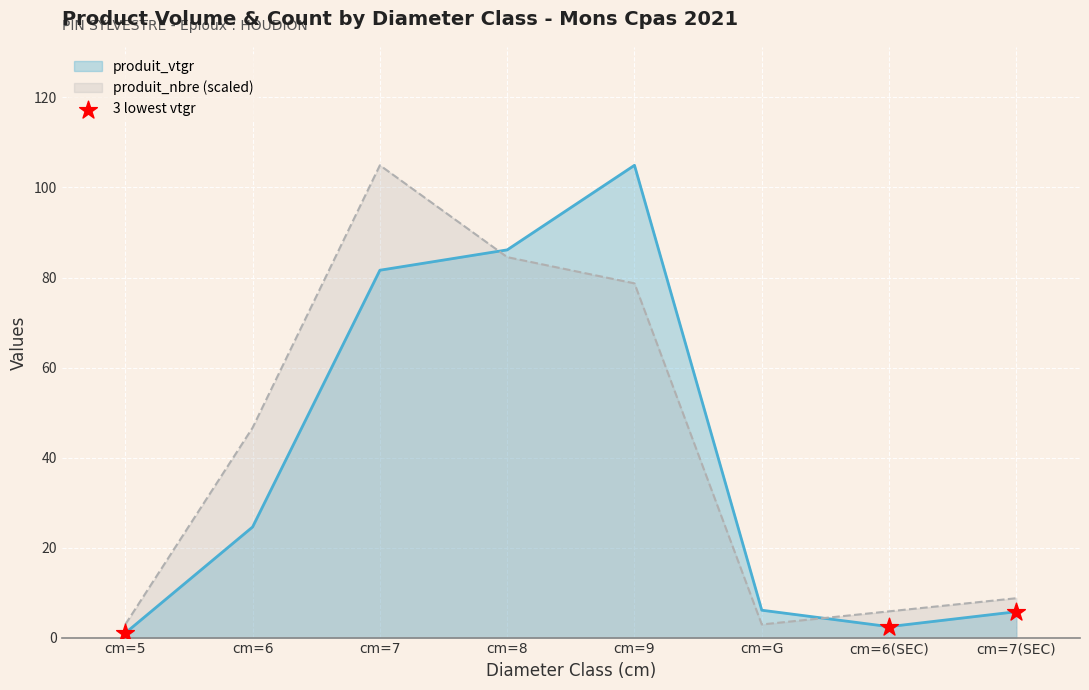

What is the difference between the highest and lowest values at cm=7(SEC)?

3.0